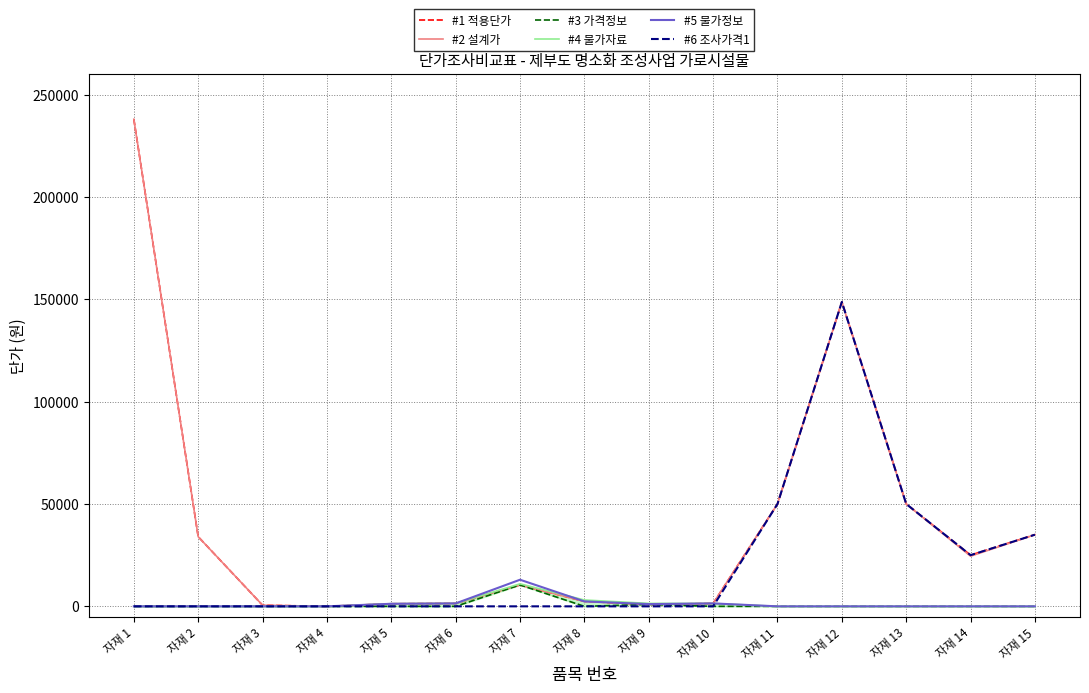

Reading left to right, list all the values displayed in this chart.

#1 적용단가: 237936	34000	544	0	1249	1430	10450	2410	935	1430	50000	148700	50000	25000	35000
#2 설계가: 237936	34000	544	2	1249	1429	10450	2410	935	1430	50000	148700	50000	24500	35000
#3 가격정보: 0	0	0	2	0	0	10450	0	935	0	0	0	0	0	0
#4 물가자료: 0	0	0	2	1305	1430	11000	3100	1437	1430	0	0	0	0	0
#5 물가정보: 0	0	0	2	1249	1429	13000	2410	1100	1430	0	0	0	0	0
#6 조사가격1: 0	0	0	0	0	0	0	0	0	0	50000	148700	50000	25000	35000